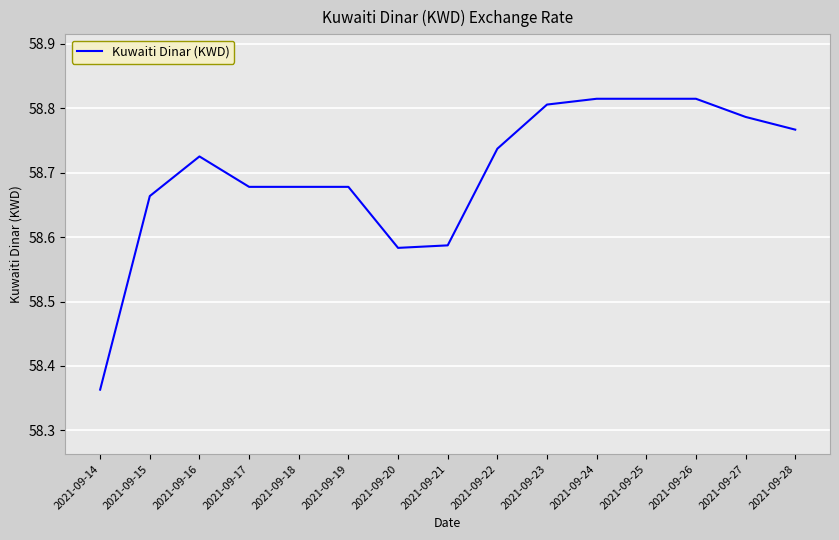

At which category does the chart reach its minimum across all series?

2021-09-14